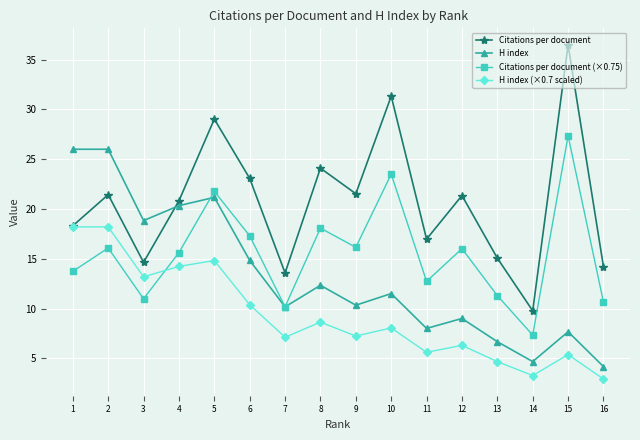

Which series has the widest spread of values?

Citations per document